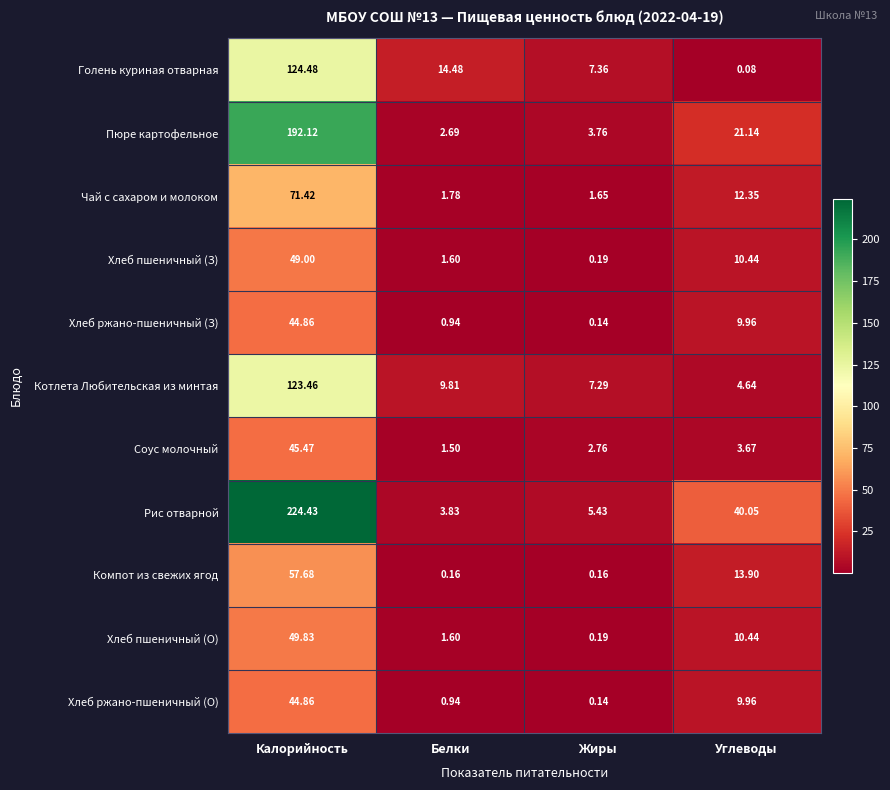

Rank the categories by Хлеб ржано-пшеничный (О) value from lowest to highest.

Жиры, Белки, Углеводы, Калорийность